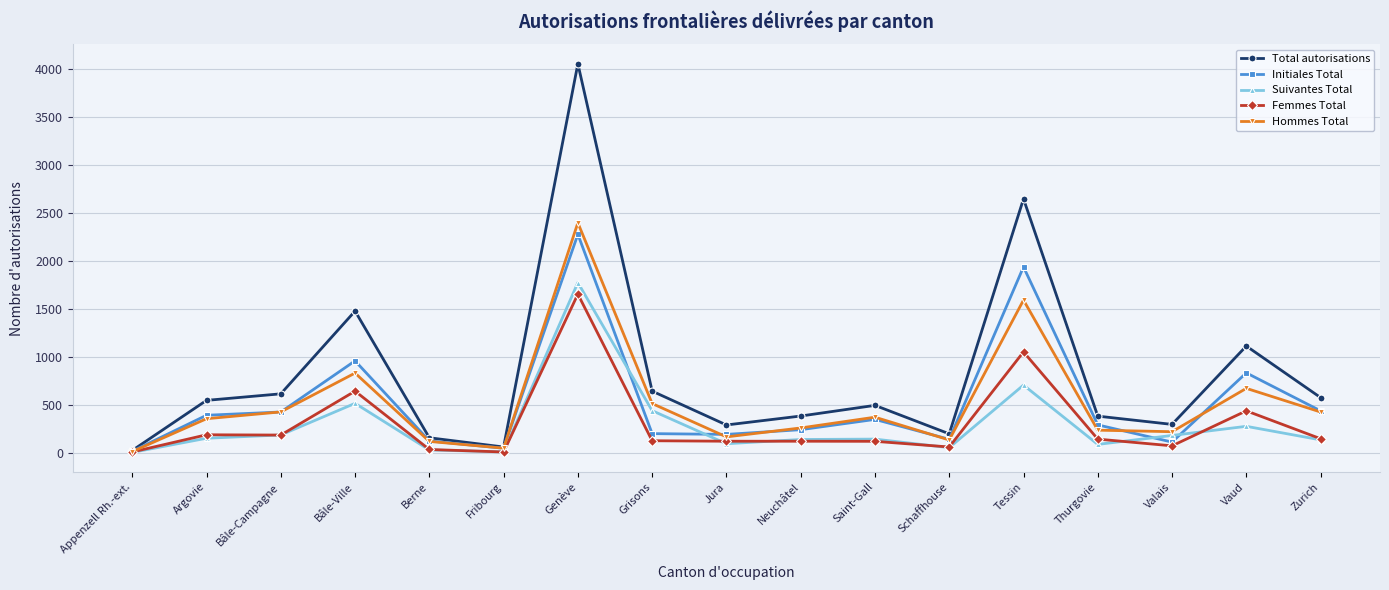

What are all the series names shown in the legend?

Total autorisations, Initiales Total, Suivantes Total, Femmes Total, Hommes Total